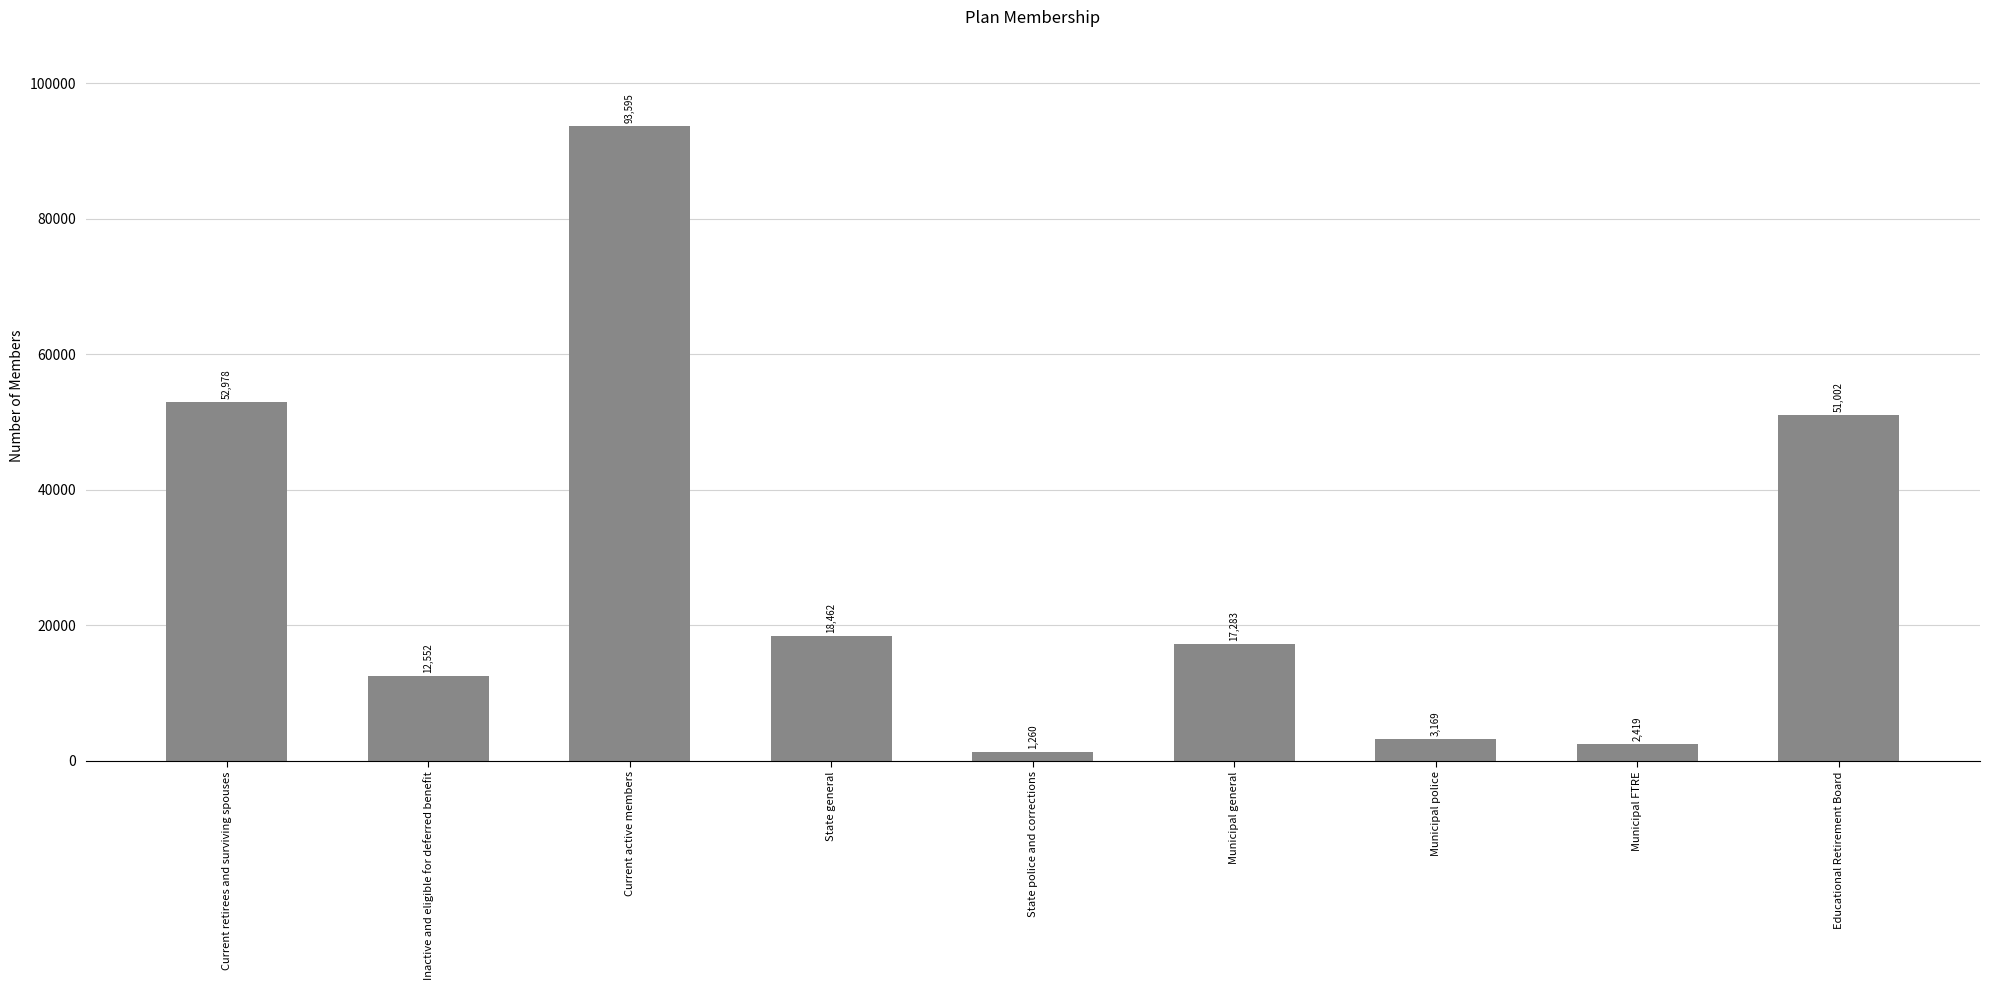

Which category has the highest value across all series?

Current active members